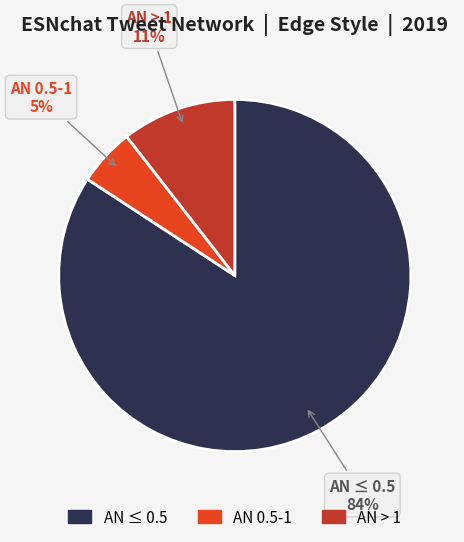

Between AN ≤ 0.5 and AN 0.5-1, which is larger?

AN ≤ 0.5